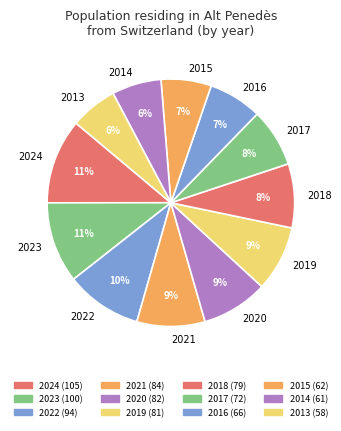

To the nearest percent, what percentage of the pie is 2017?

8%